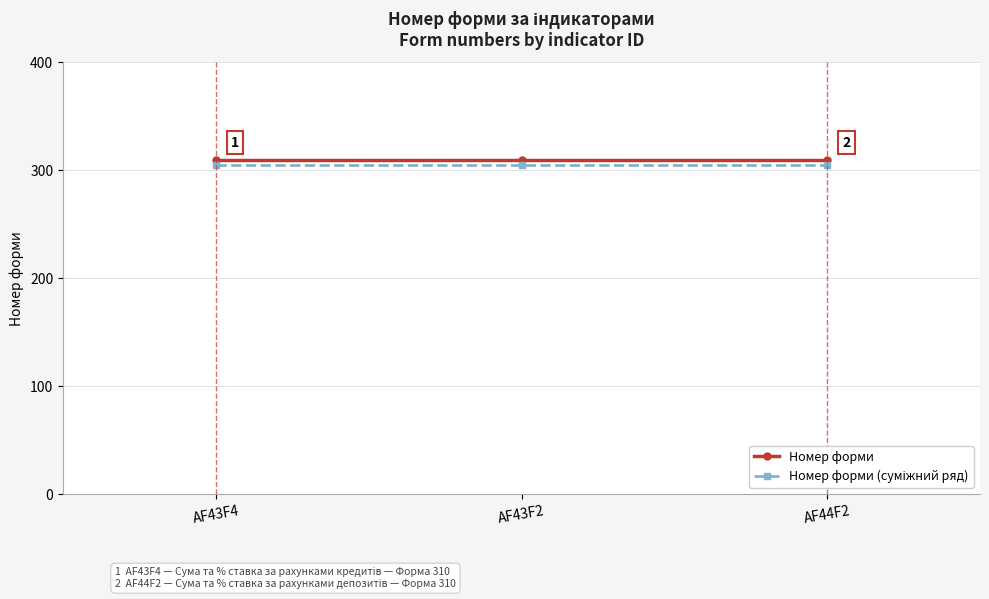

The value of Номер форми at AF44F2 is 421. True or false?

False